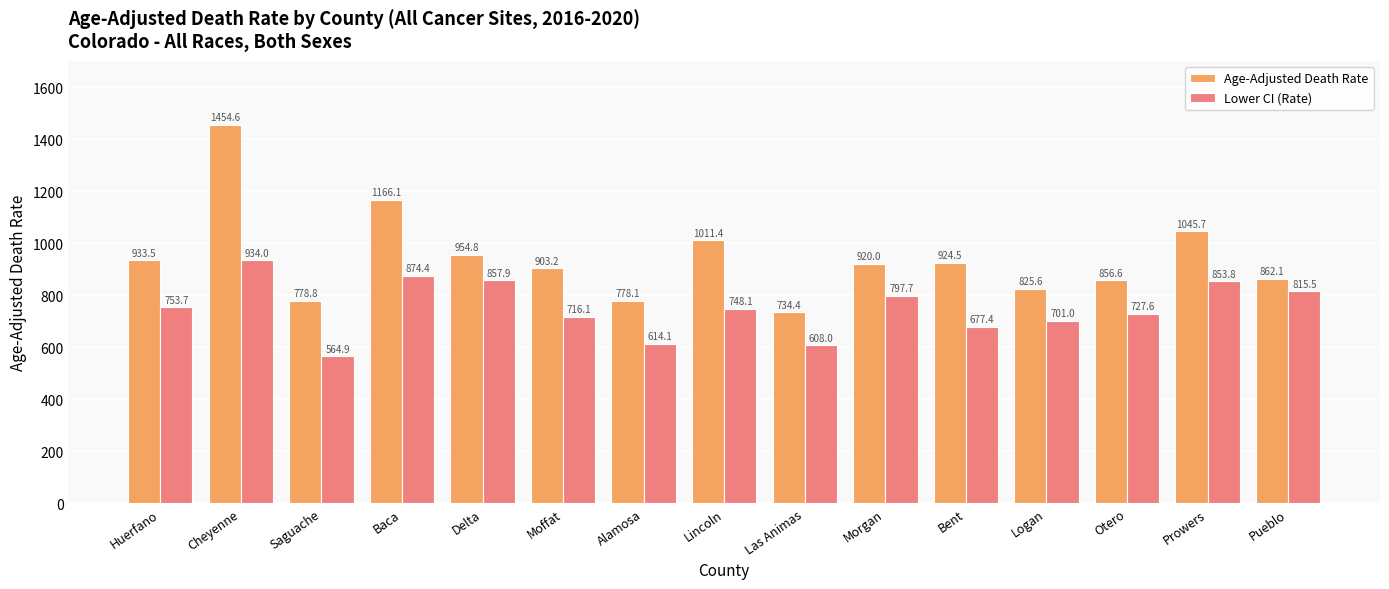

At how many categories does at least one series exceed 837?

11